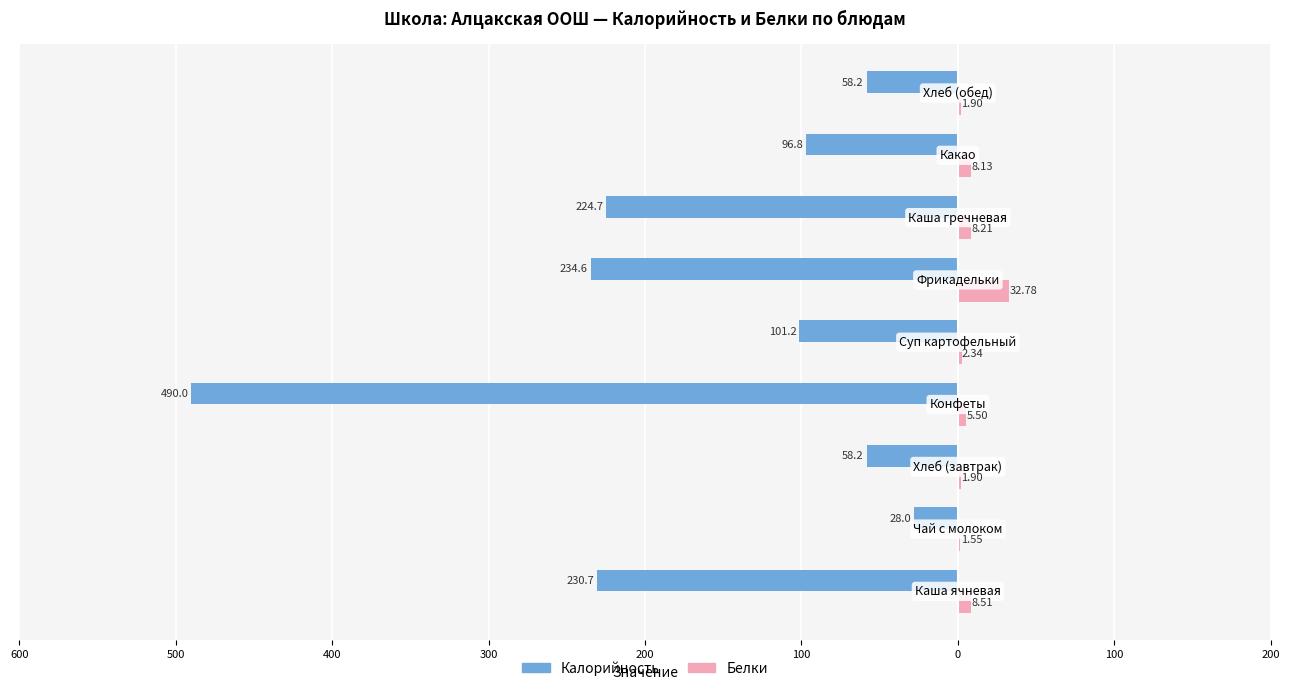

What are all the series names shown in the legend?

Калорийность, Белки